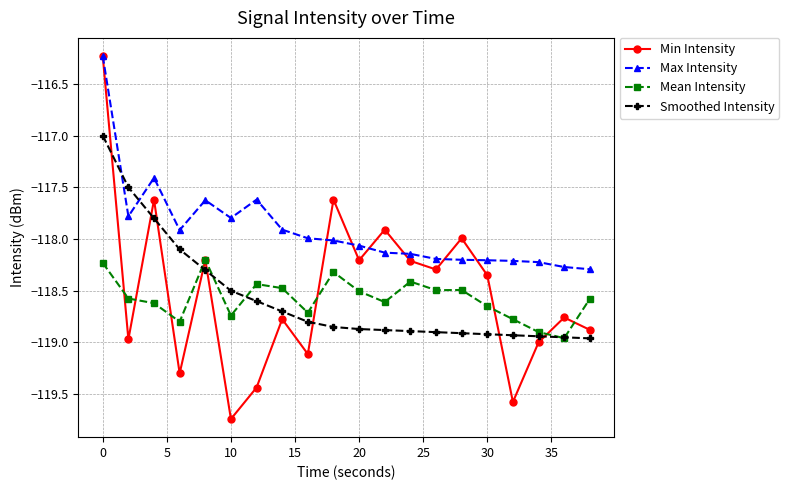

Which series has the widest spread of values?

Min Intensity